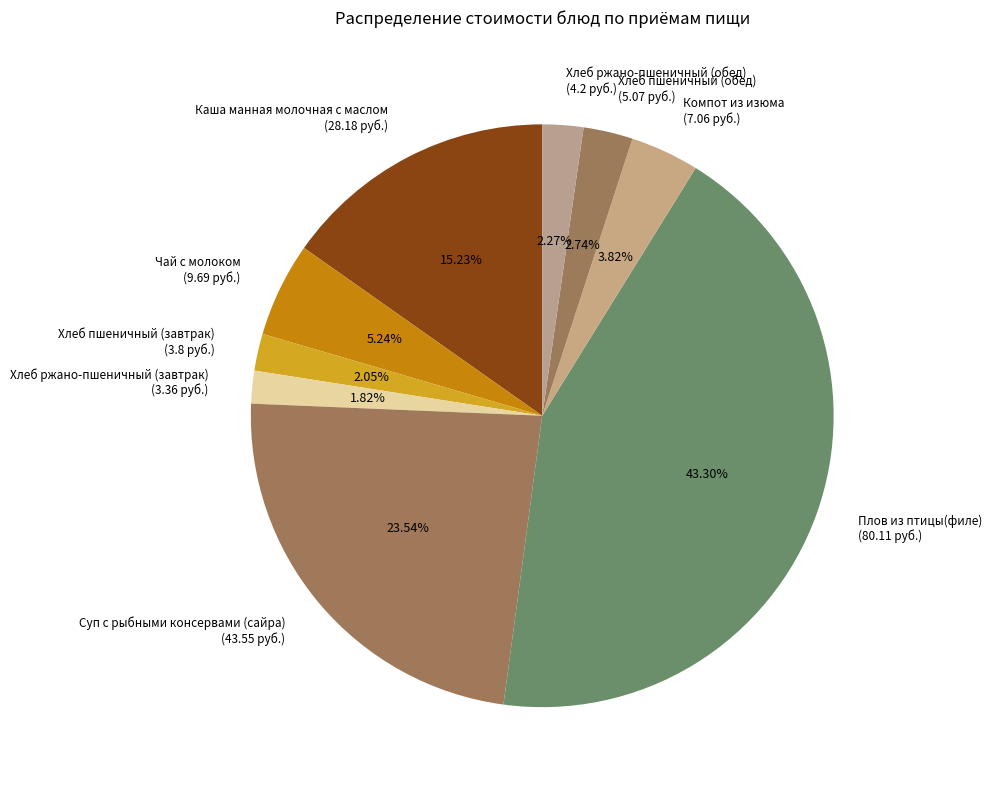

Does Хлеб пшеничный (обед) account for over 50% of the chart?

No